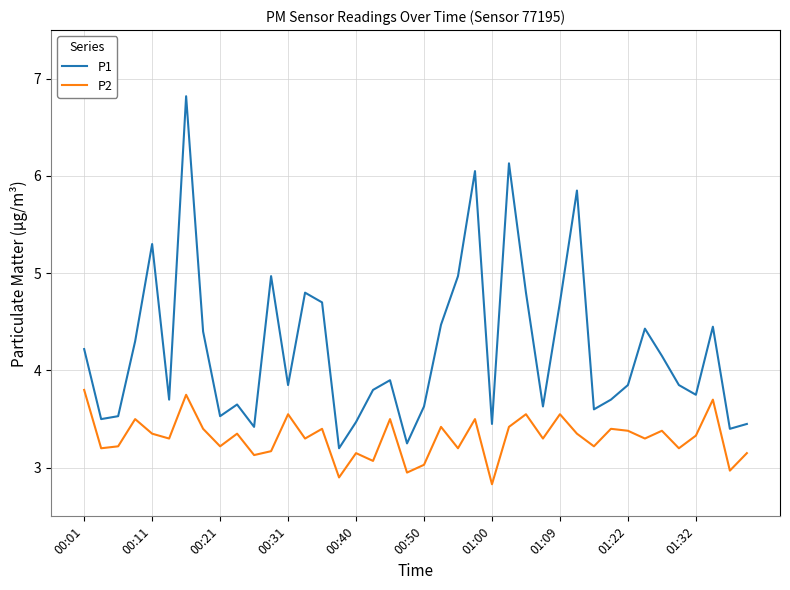

Which series has the largest total across all categories?

P1